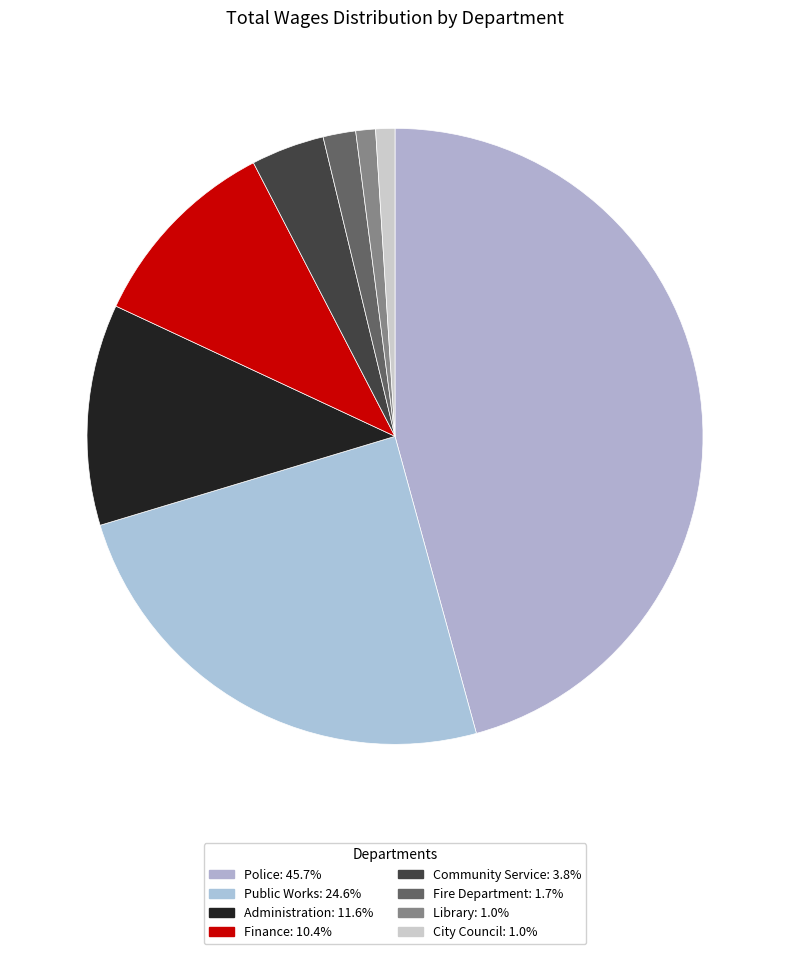

To the nearest percent, what percentage of the pie is Fire Department?

2%